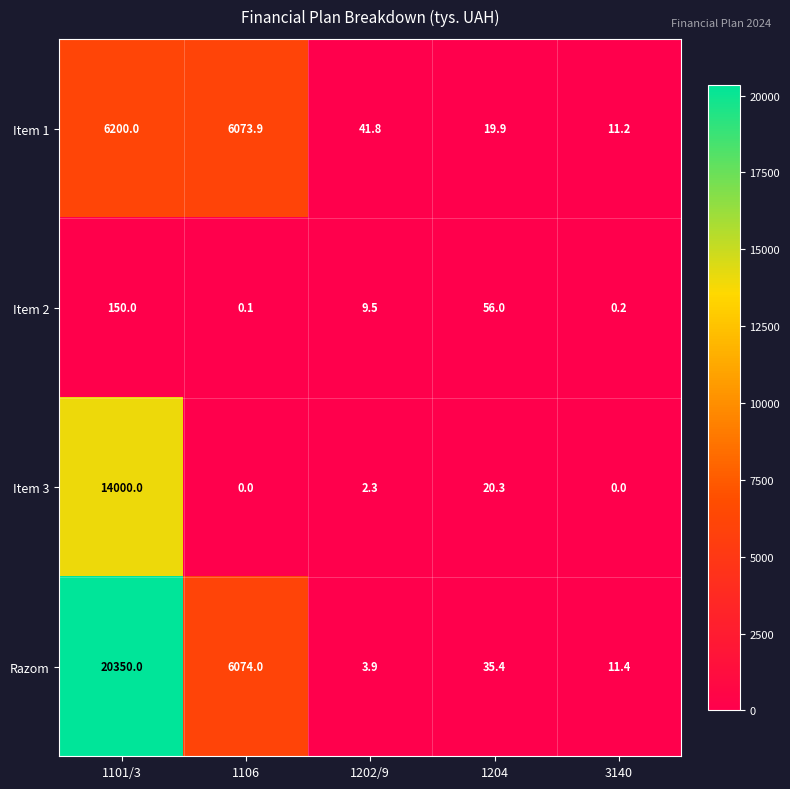

What is the total value across all series at 1204?

131.6